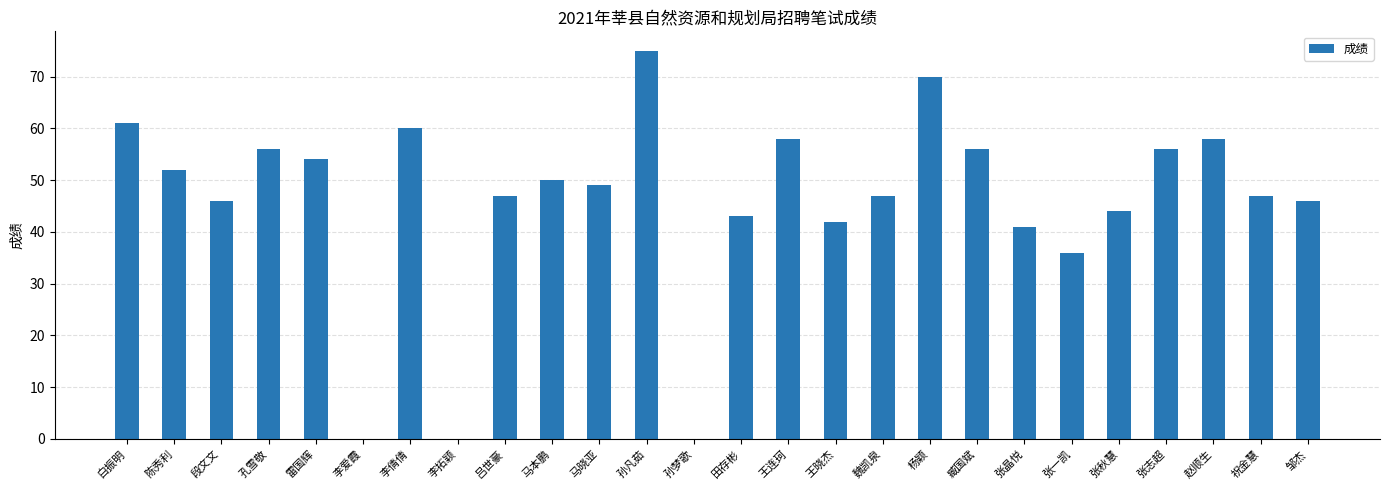

Where is the data nearest to the value 37?

张一凯